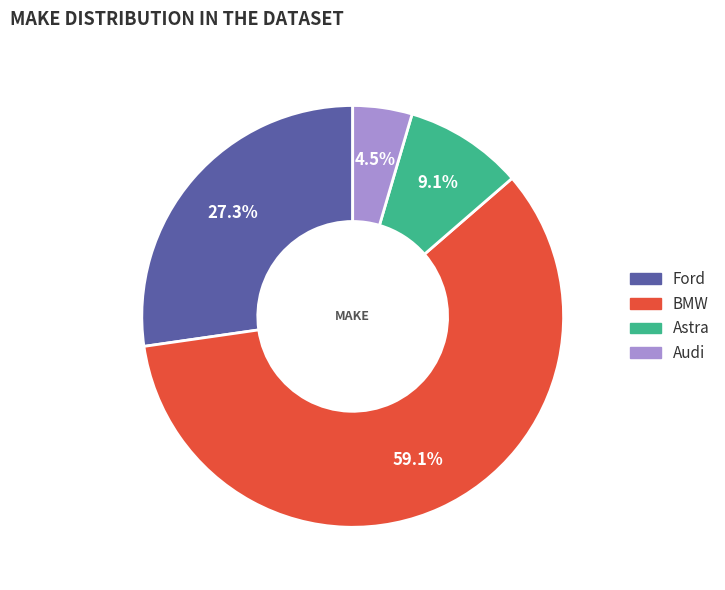

Which category accounts for the majority?

BMW